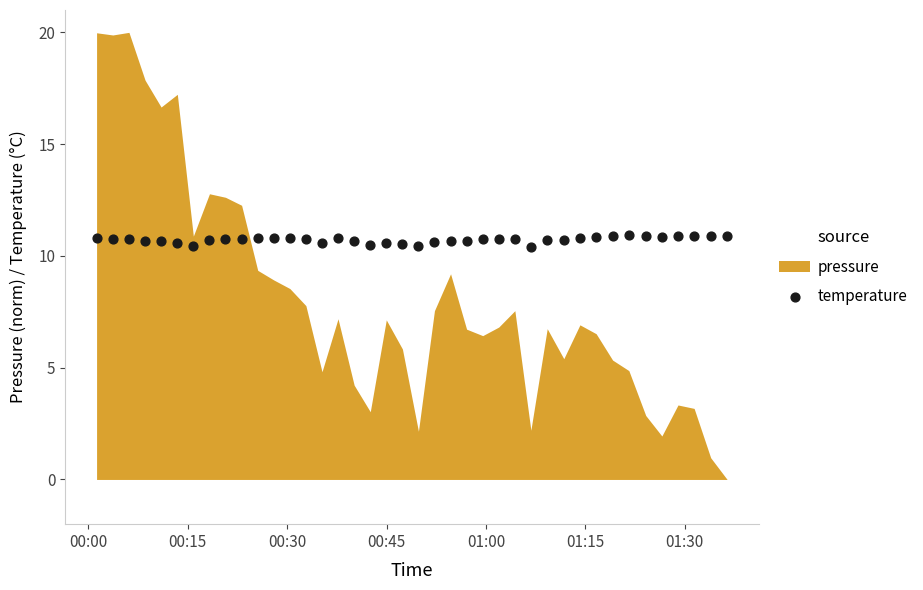

What is the range of Y values (max minus min)?

0.5